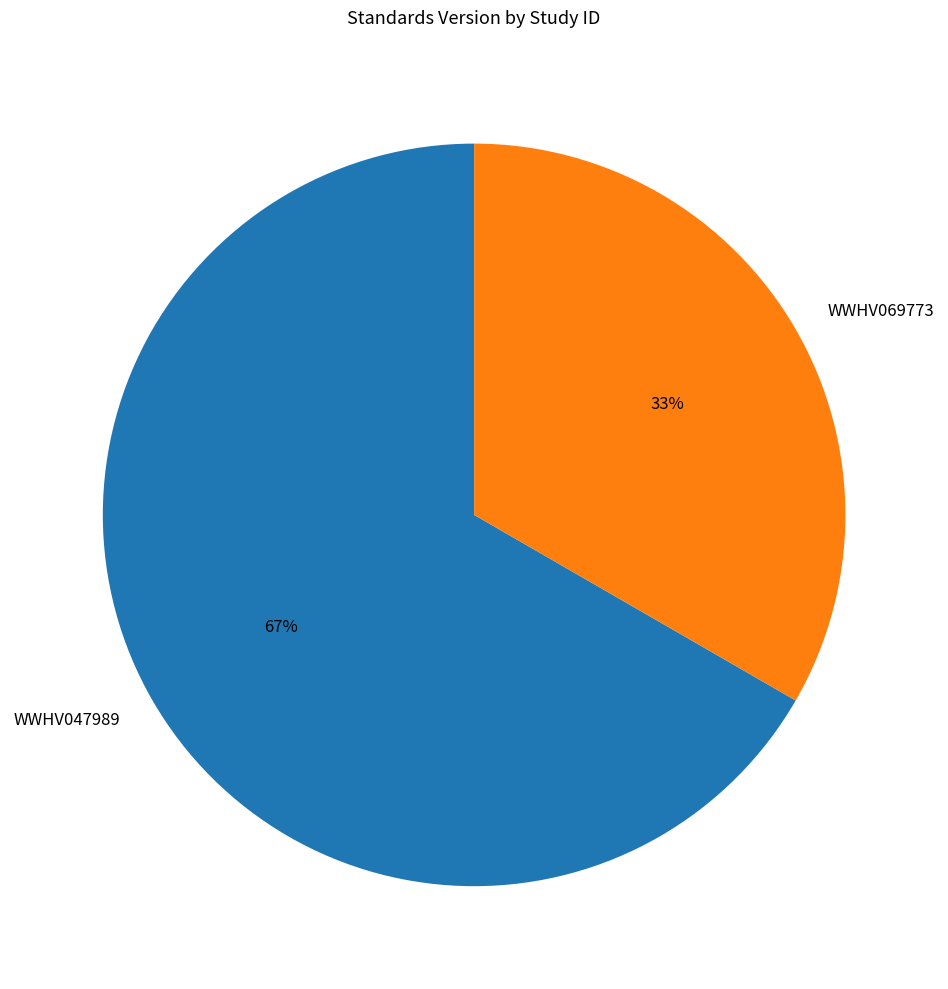

Combined, do WWHV047989 and WWHV069773 account for over 50%?

Yes